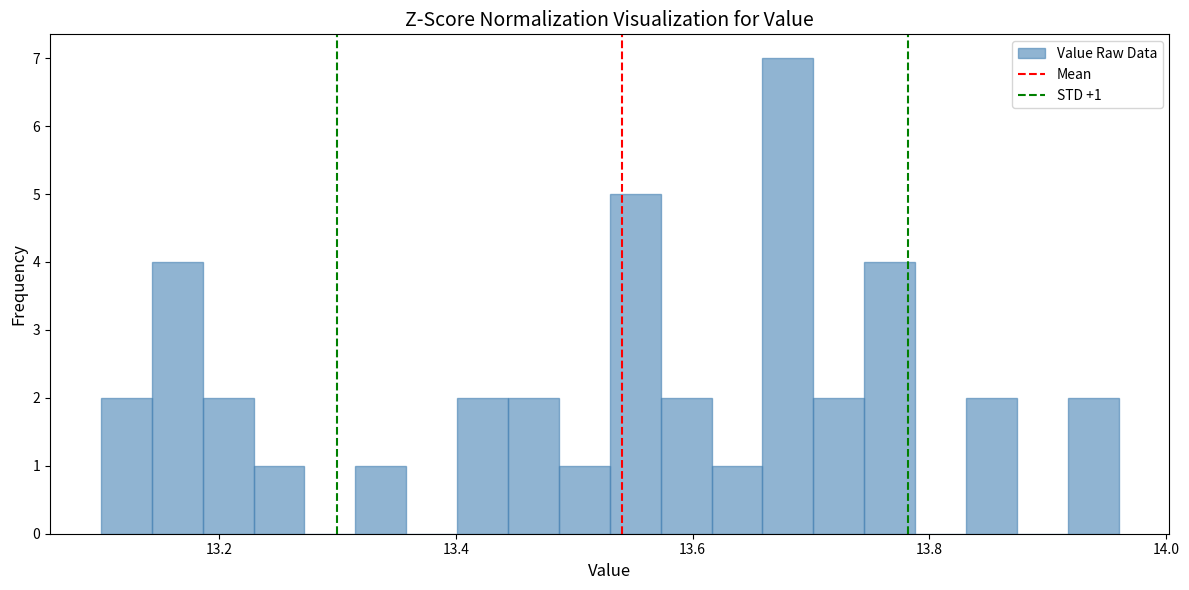

Around what value on the x-axis is the tallest bar? Give the approximate position of its centre, as read against the axis.

13.68